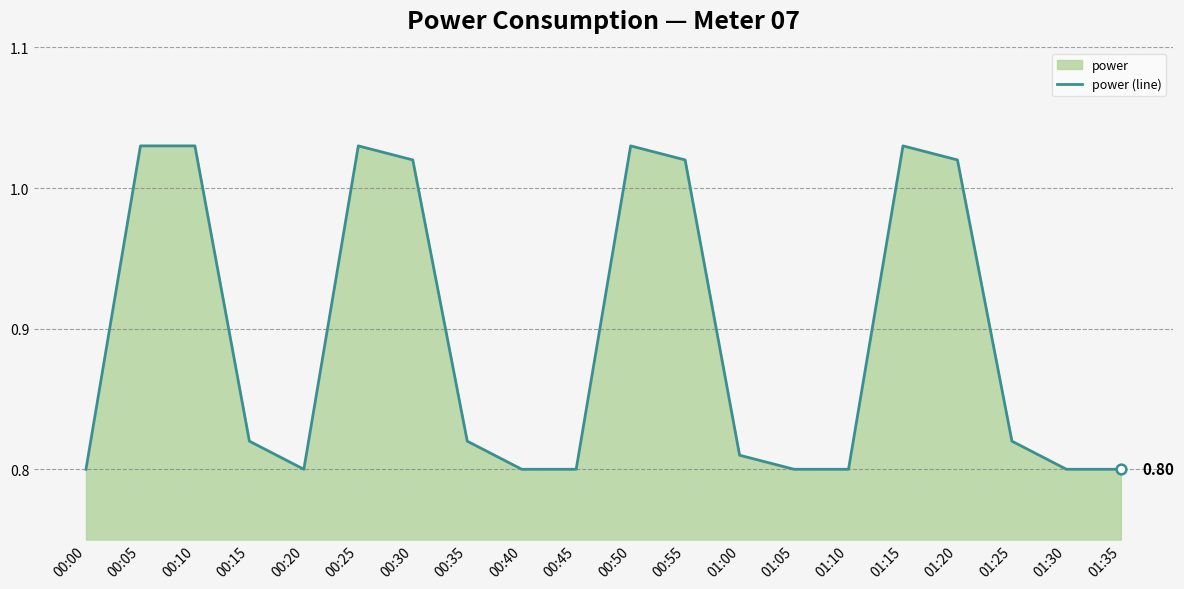

List the labels in order of value, smallest first.

00:00, 00:20, 00:40, 00:45, 01:05, 01:10, 01:30, 01:35, 01:00, 00:15, 00:35, 01:25, 00:30, 00:55, 01:20, 00:05, 00:10, 00:25, 00:50, 01:15